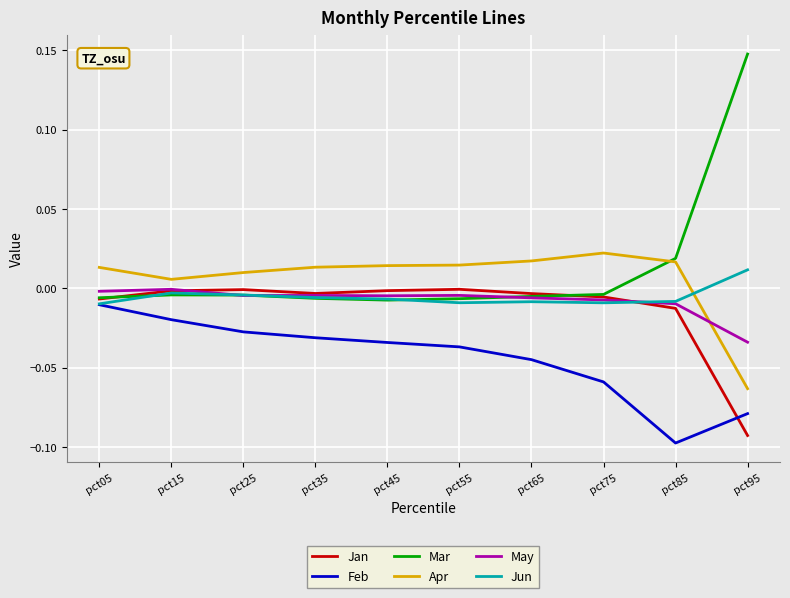

Does the chart have visible grid lines?

Yes